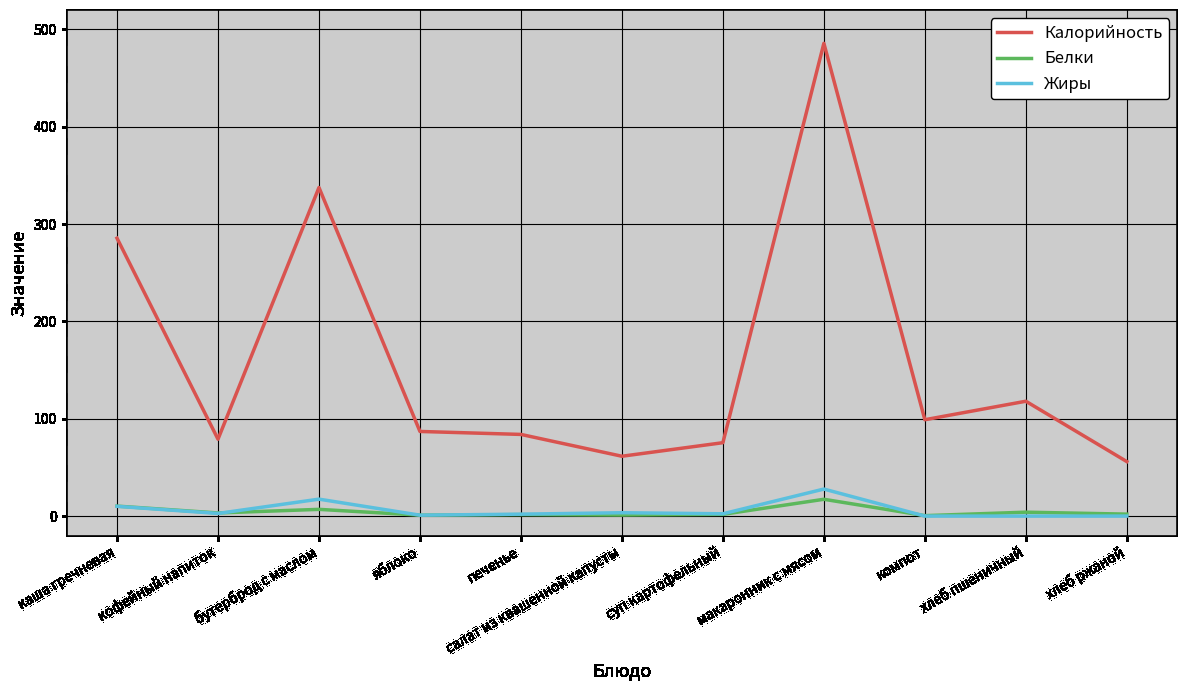

Which series has the widest spread of values?

Калорийность